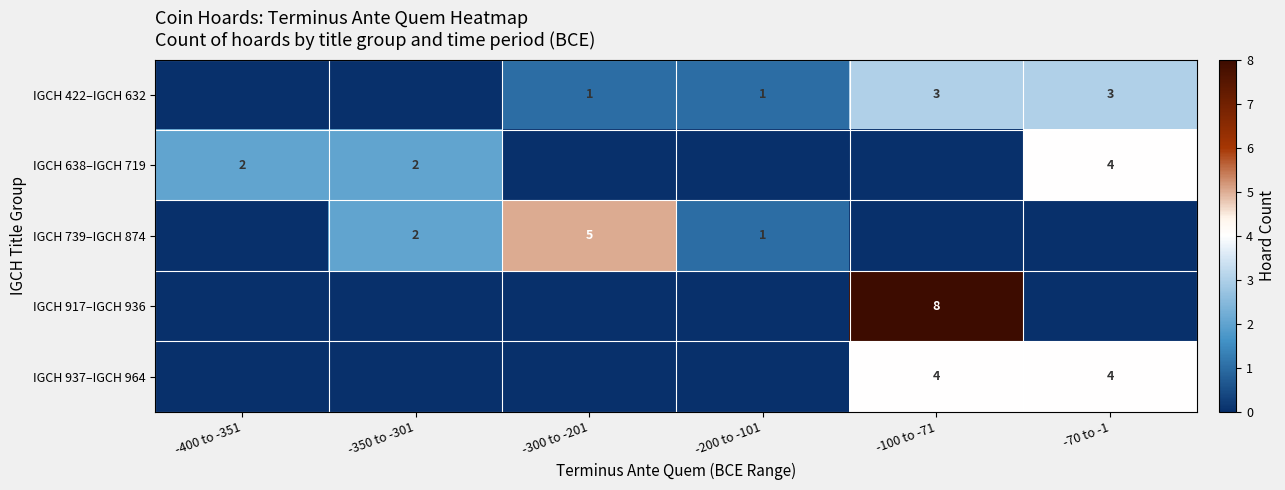

True or false: IGCH 638–IGCH 719 has a value of 1 at -350 to -301.

False